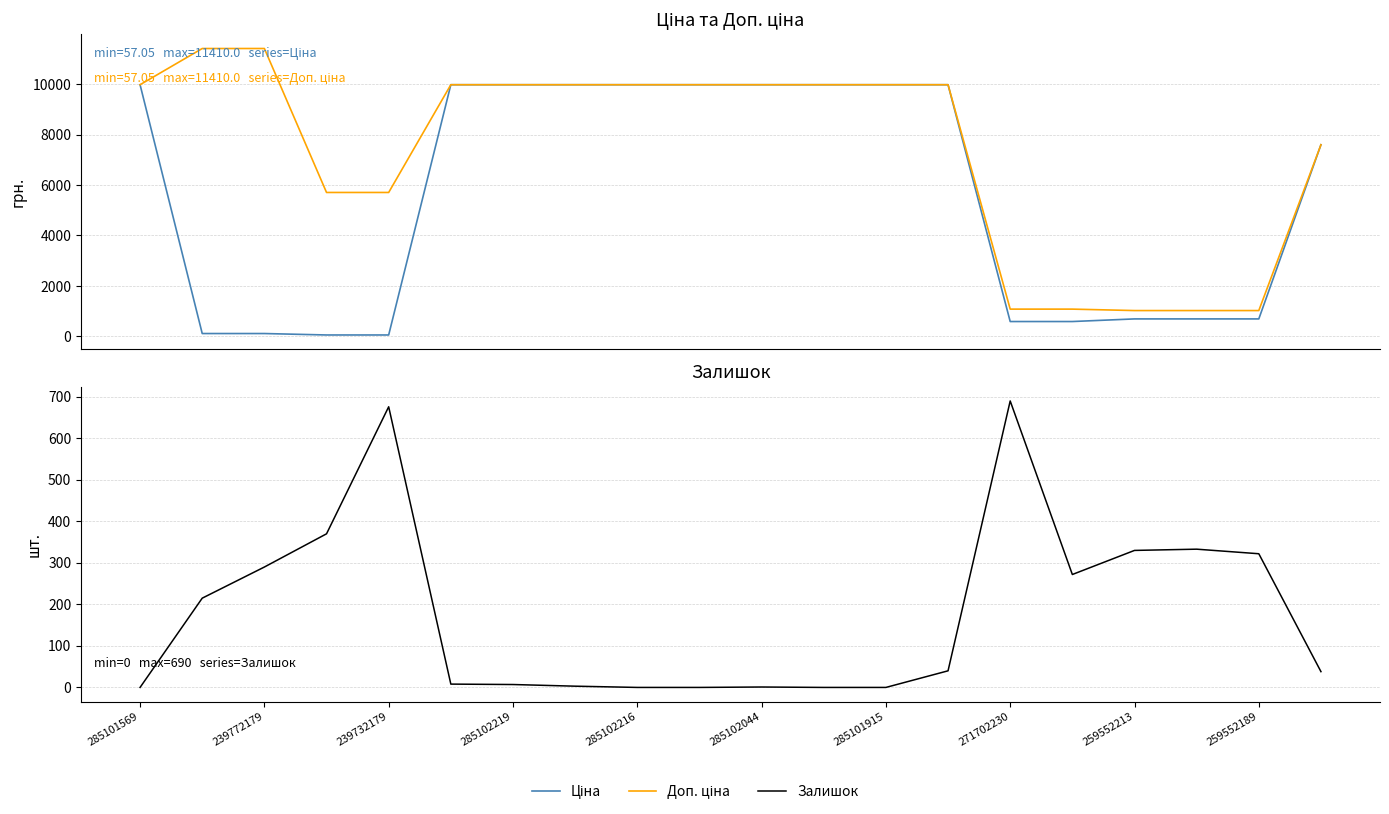

What is the sum of the Ціна values at 16 and 13?

10668.7